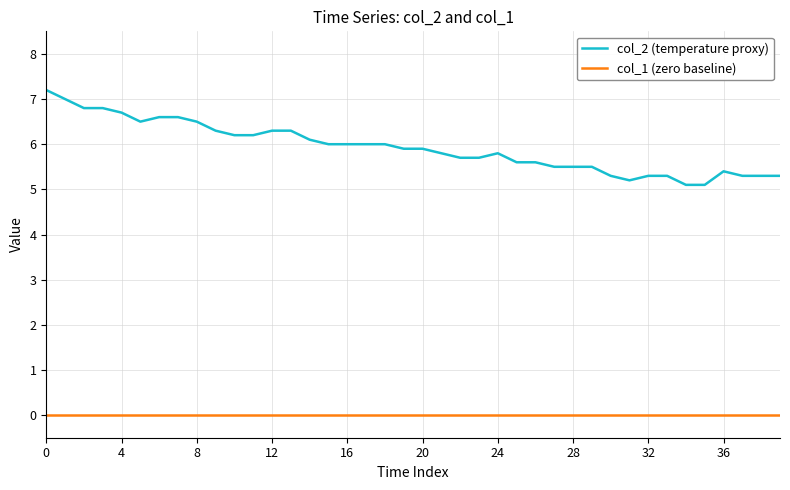

Which series has the widest spread of values?

col_2 (temperature proxy)